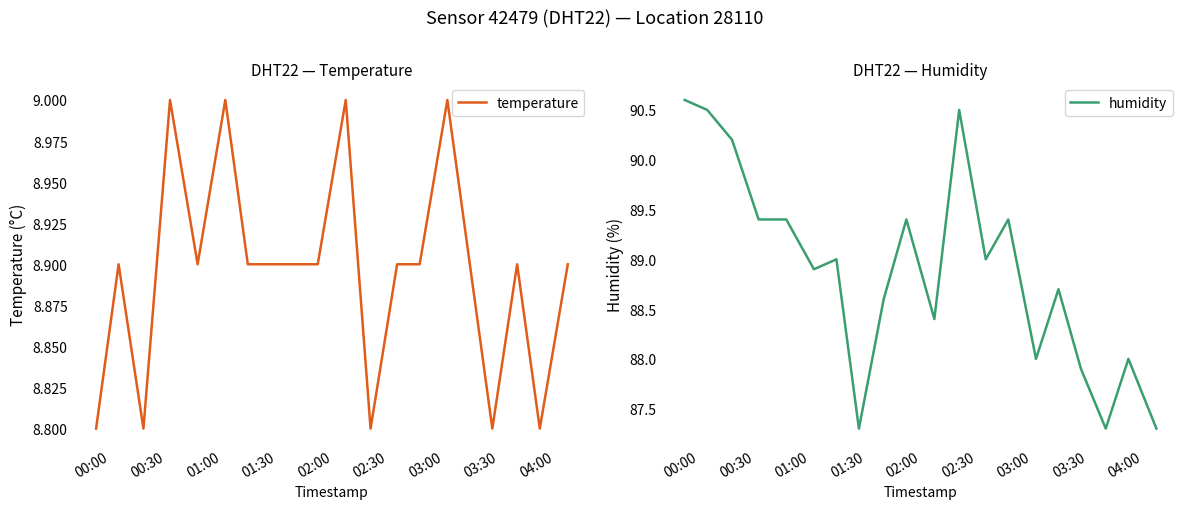

True or false: temperature and humidity intersect in this chart.

False